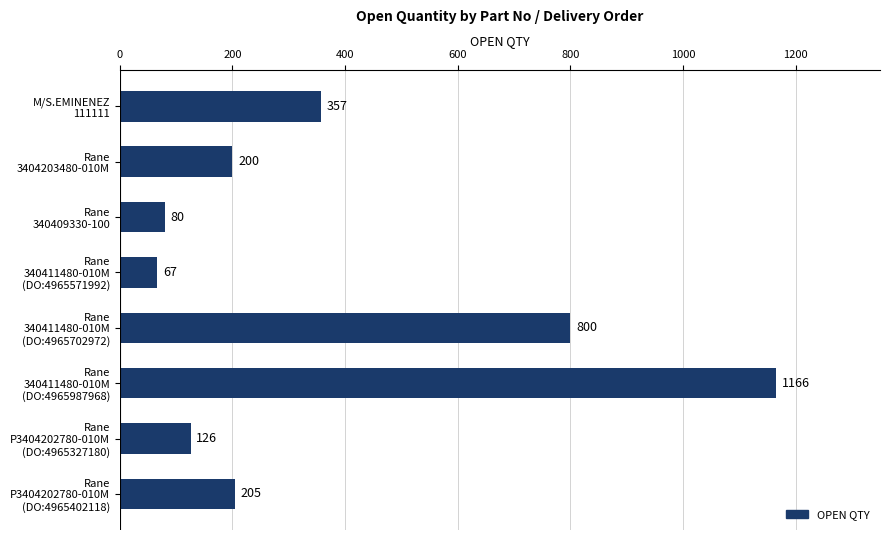

List the labels in order of value, largest first.

Rane
340411480-010M
(DO:4965987968), Rane
340411480-010M
(DO:4965702972), M/S.EMINENEZ
111111, Rane
P3404202780-010M
(DO:4965402118), Rane
3404203480-010M, Rane
P3404202780-010M
(DO:4965327180), Rane
340409330-100, Rane
340411480-010M
(DO:4965571992)